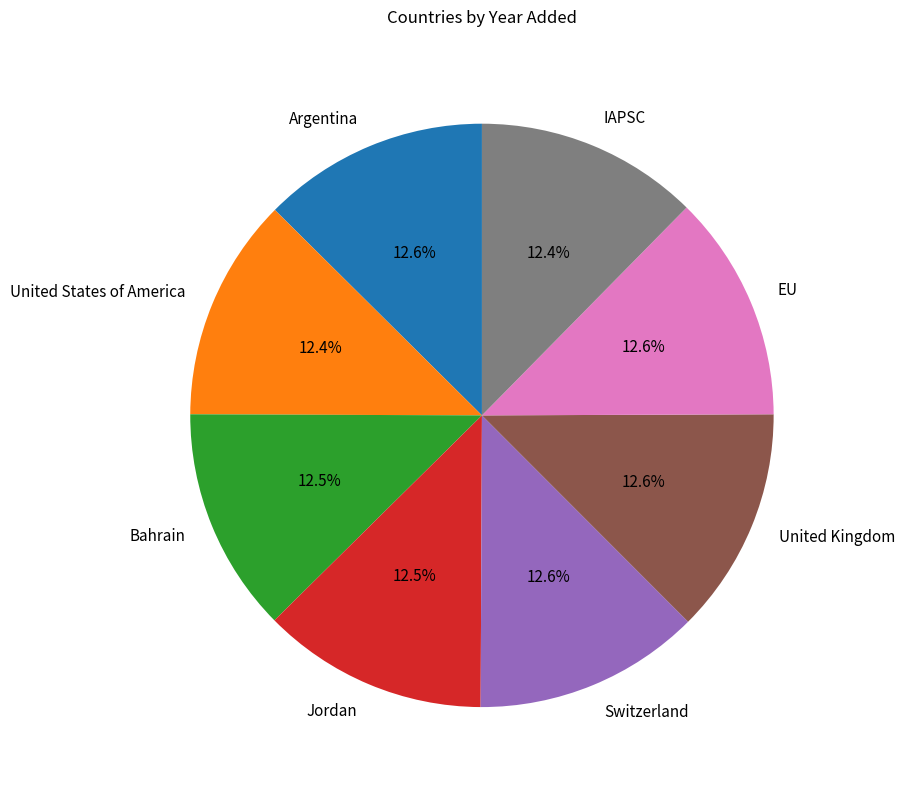

What percentage is NOT represented by Bahrain?

87.5%